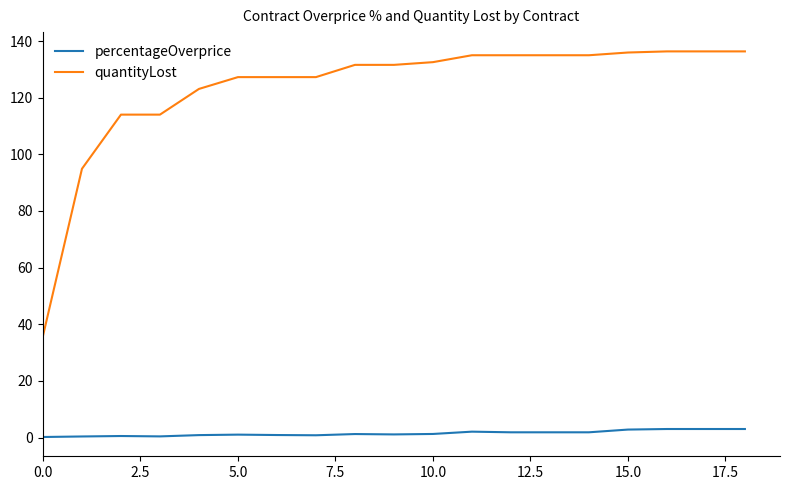

What is the maximum value shown in the chart?

136.4